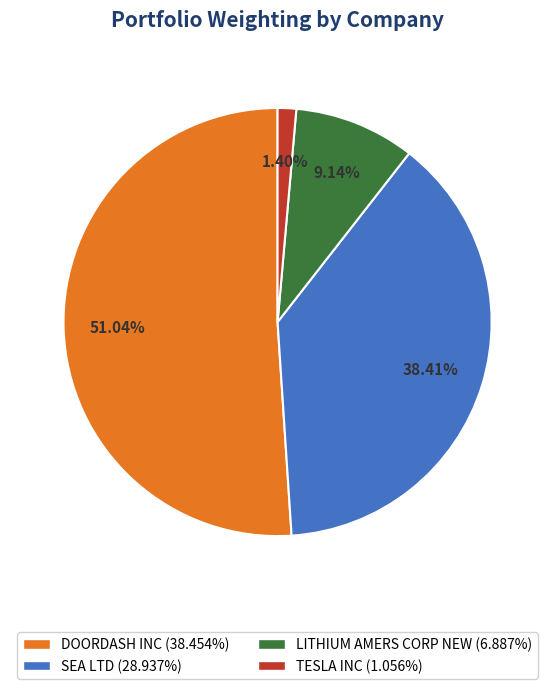

What is the total percentage of TESLA INC and LITHIUM AMERS CORP NEW?

10.5%